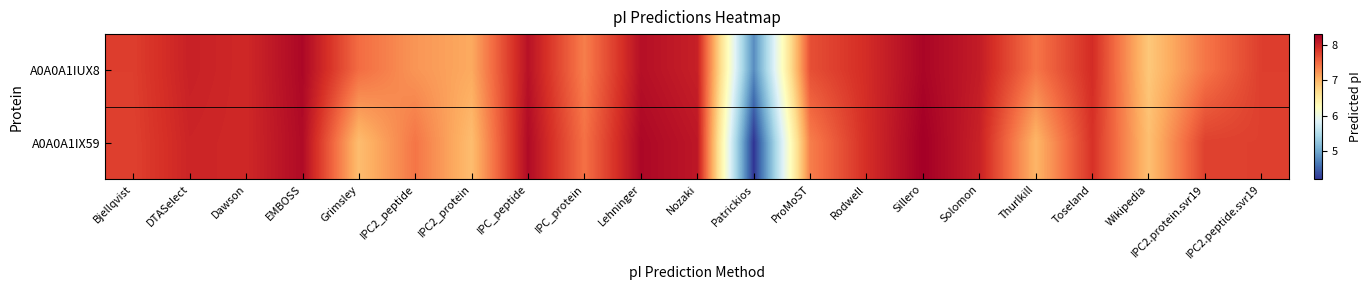

At which category does the chart reach its peak across all series?

Sillero